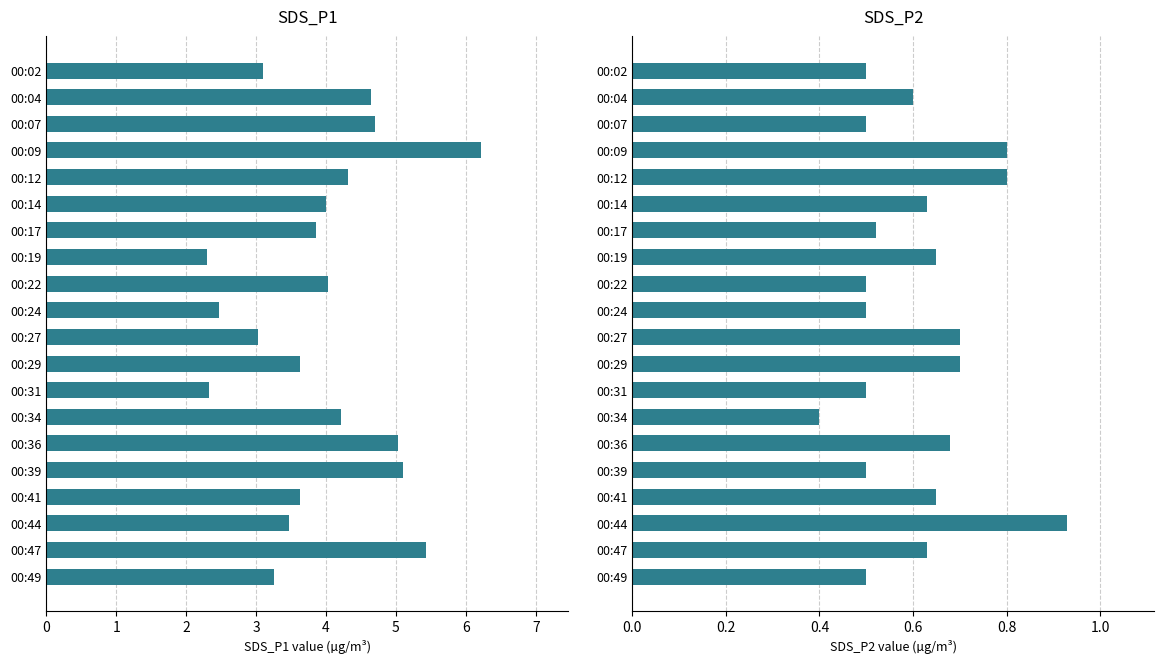

Count the number of data series in this chart.

2